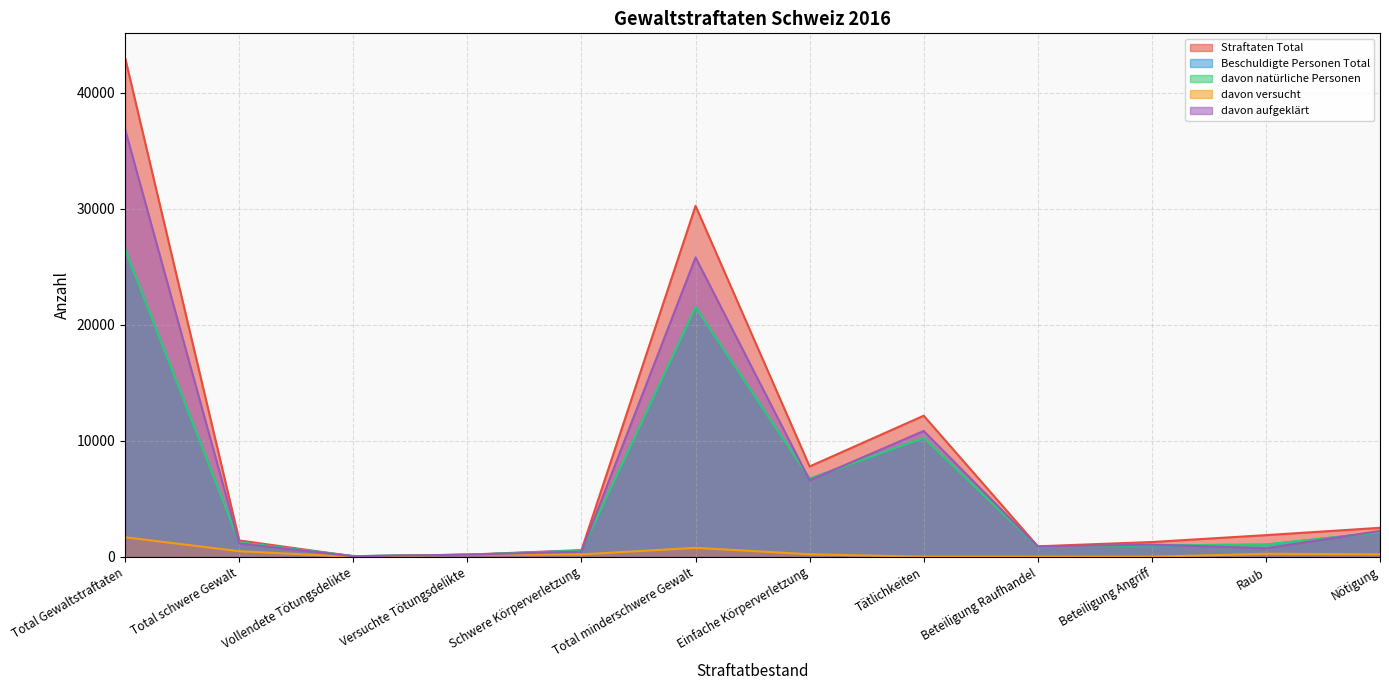

Where do Straftaten Total and Beschuldigte Personen Total first cross each other?

Total schwere Gewalt and Vollendete Tötungsdelikte